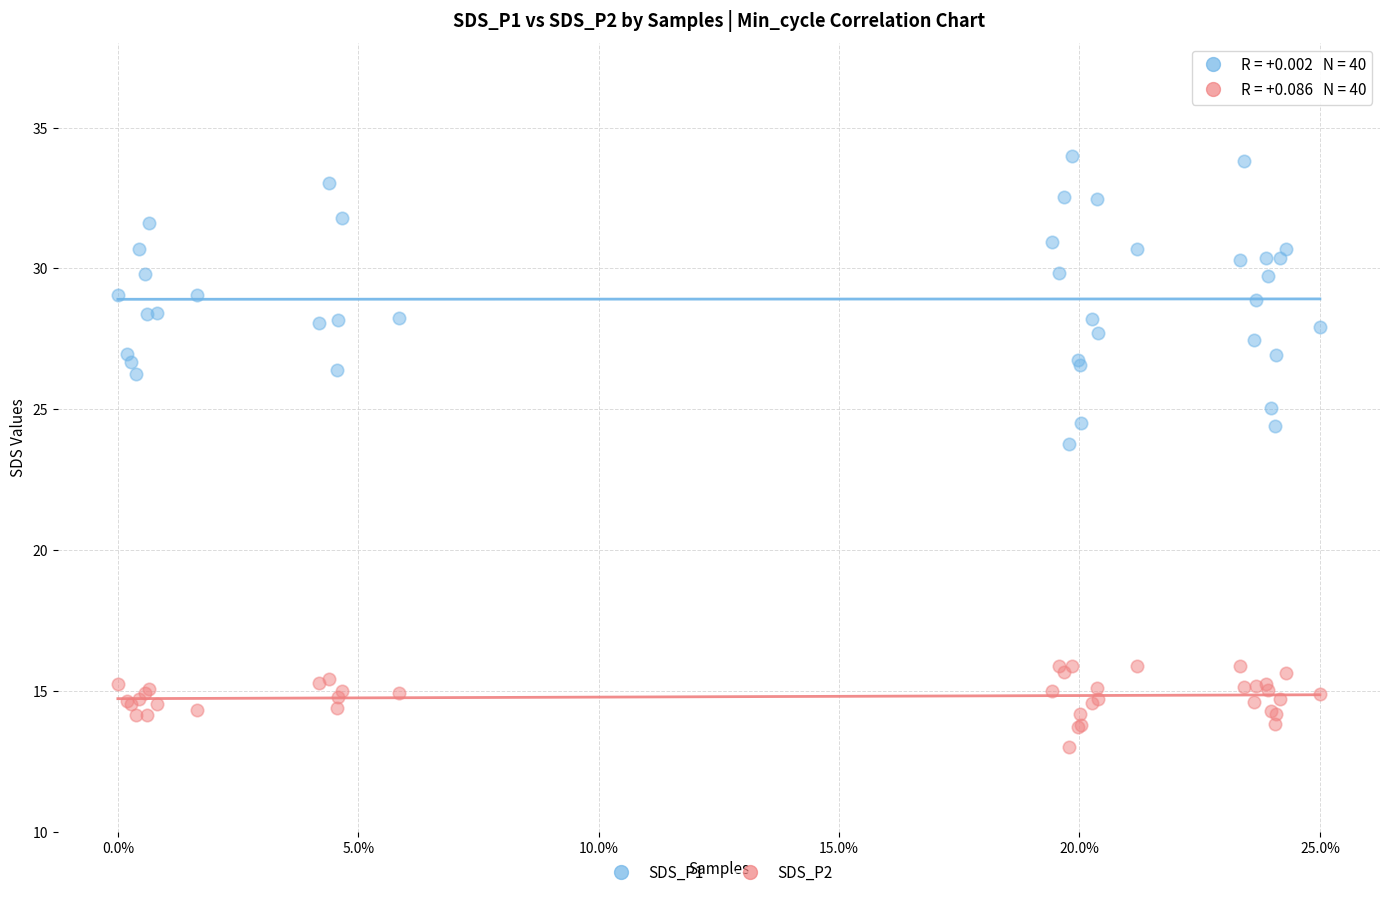

Which series contains the highest Y value?

SDS_P1